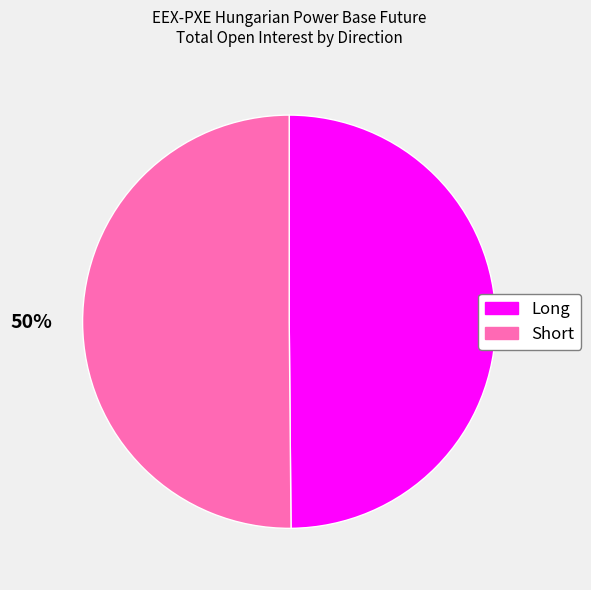

Is it true that Short is 43% of the pie?

False